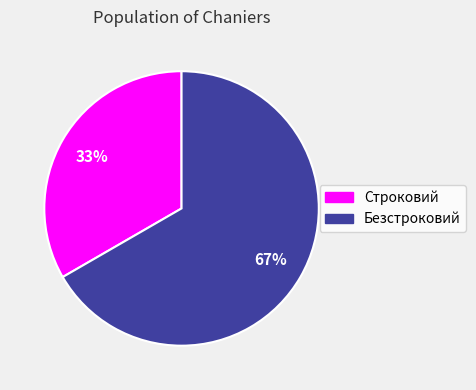

Is it true that Безстроковий is 67% of the pie?

True